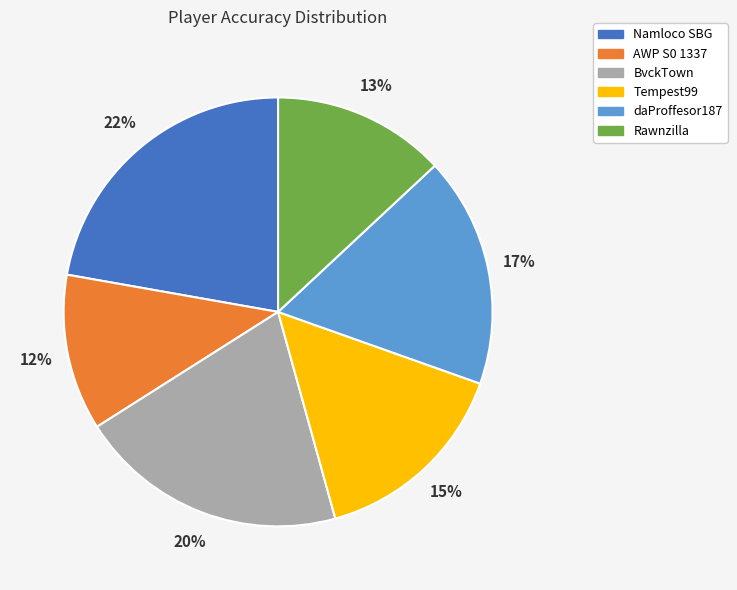

To the nearest percent, what percentage of the pie is Rawnzilla?

13%